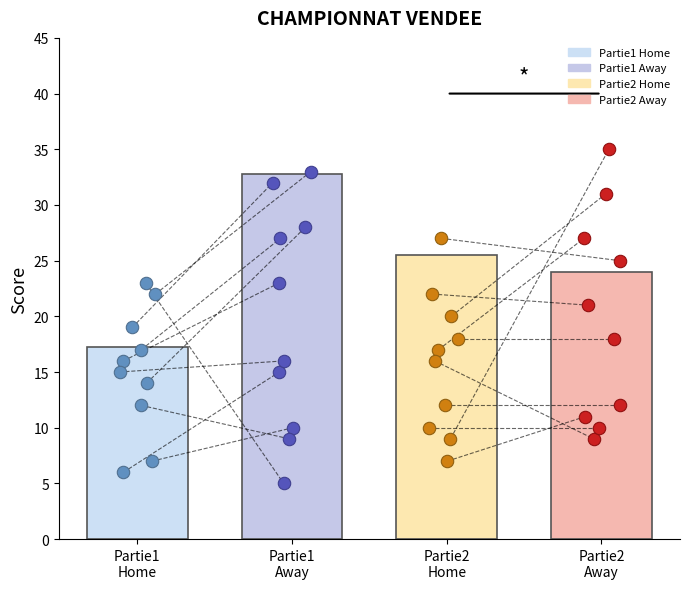

Which series has the largest Y range (max minus min)?

Partie1